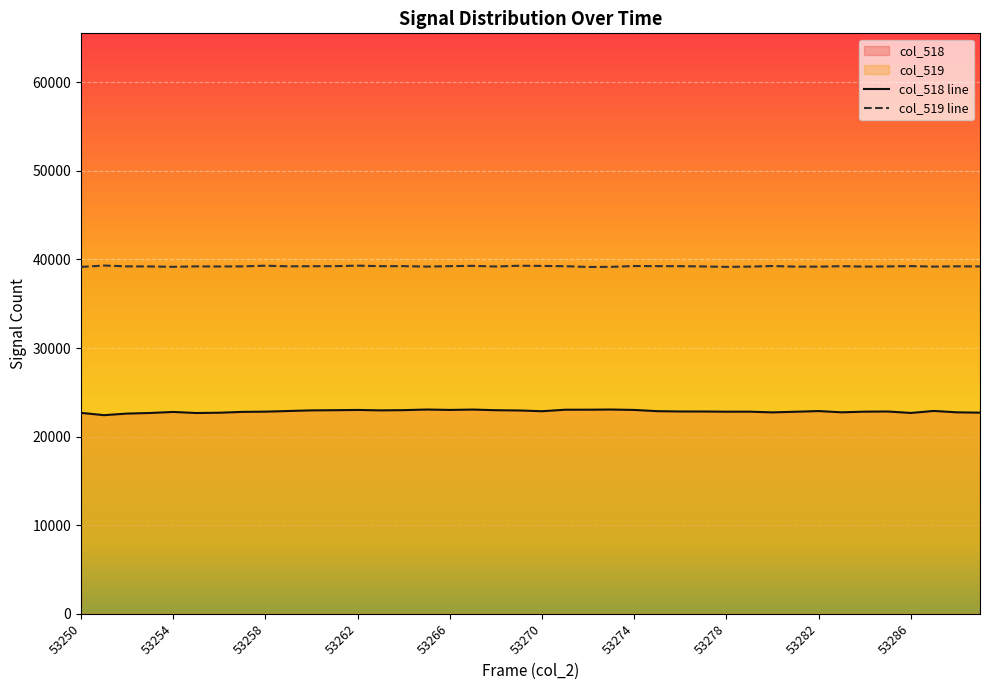

Reading right to left, transcribe all the data shown in this chart.

col_518: 53289=22708	53288=22745	53287=22901	53286=22675	53285=22839	53284=22820	53283=22747	53282=22888	53281=22811	53280=22739	53279=22820	53278=22816	53277=22839	53276=22841	53275=22876	53274=23014	53273=23061	53272=23042	53271=23039	53270=22870	53269=22956	53268=22984	53267=23056	53266=23016	53265=23061	53264=22992	53263=22967	53262=23014	53261=22985	53260=22967	53259=22895	53258=22822	53257=22795	53256=22701	53255=22668	53254=22789	53253=22671	53252=22605	53251=22426	53250=22684
col_519: 53289=39219	53288=39231	53287=39200	53286=39254	53285=39217	53284=39198	53283=39247	53282=39193	53281=39196	53280=39264	53279=39198	53278=39168	53277=39217	53276=39248	53275=39251	53274=39264	53273=39171	53272=39157	53271=39244	53270=39275	53269=39295	53268=39210	53267=39283	53266=39248	53265=39200	53264=39250	53263=39248	53262=39304	53261=39248	53260=39242	53259=39230	53258=39299	53257=39226	53256=39211	53255=39223	53254=39175	53253=39214	53252=39226	53251=39318	53250=39163